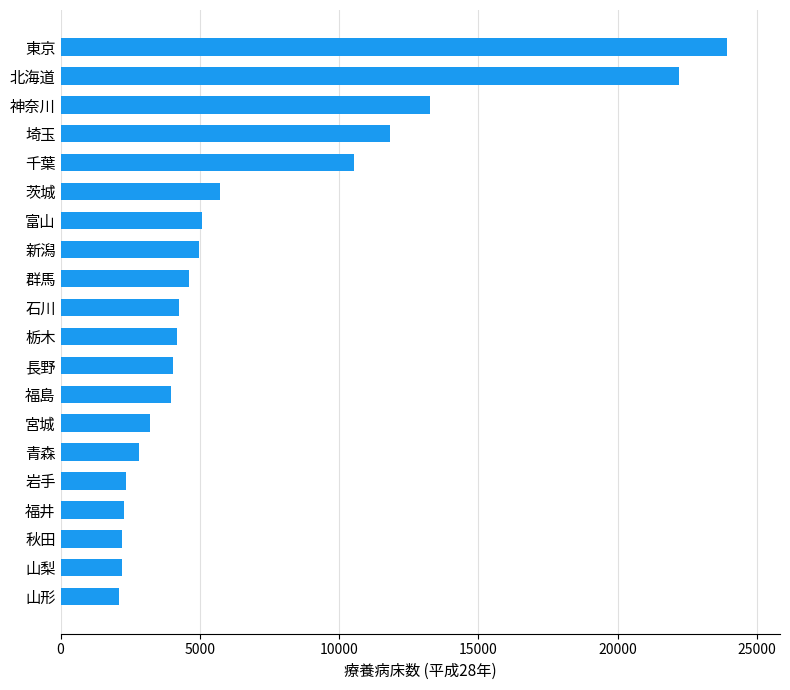

The value at 青森 is 990. True or false?

False